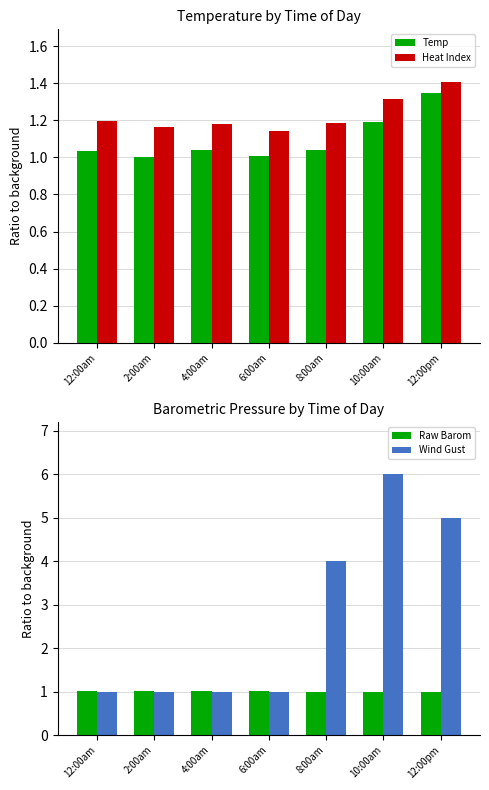

At which category is the sum across all series the highest?

10:00am